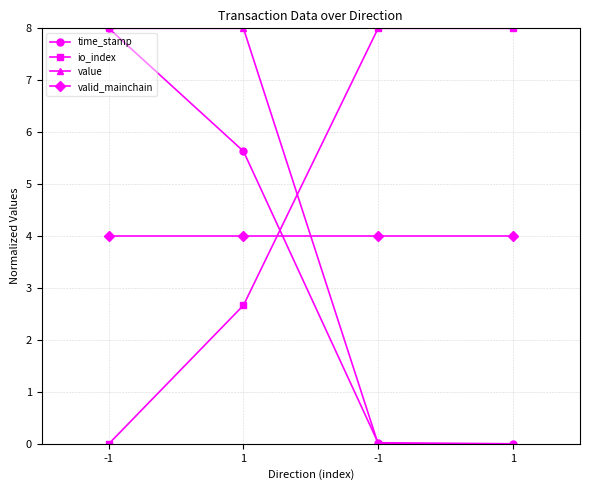

At which category does the chart reach its minimum across all series?

1